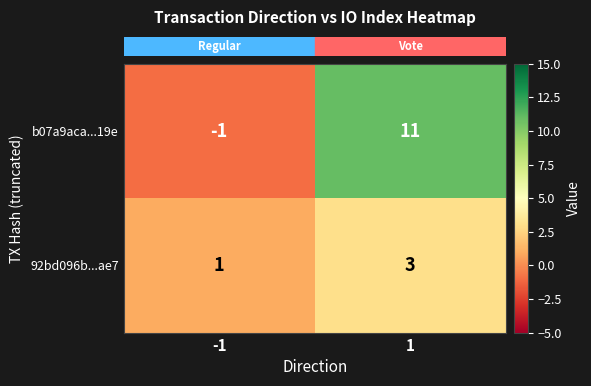

Is it true that 92bd096b...ae7 equals 1 at -1?

True